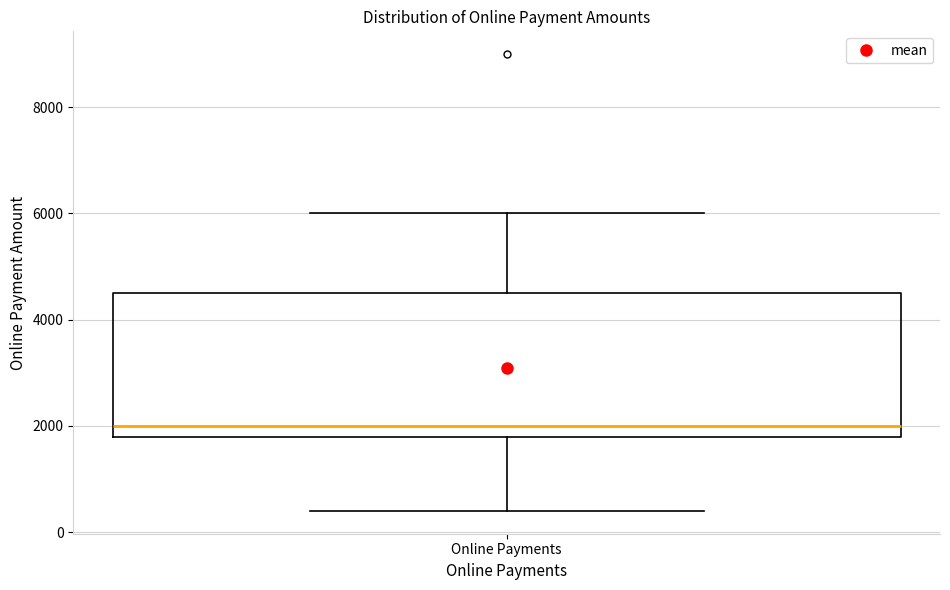

Transcribe this box plot: give where the median line is, the range the box spans, and where the two whiskers end, as read against the y-axis. The values are not printed on the chart, so give them approximately, as read against the axis.

median 2000, box 1800 to 4600, whiskers 400 to 6000